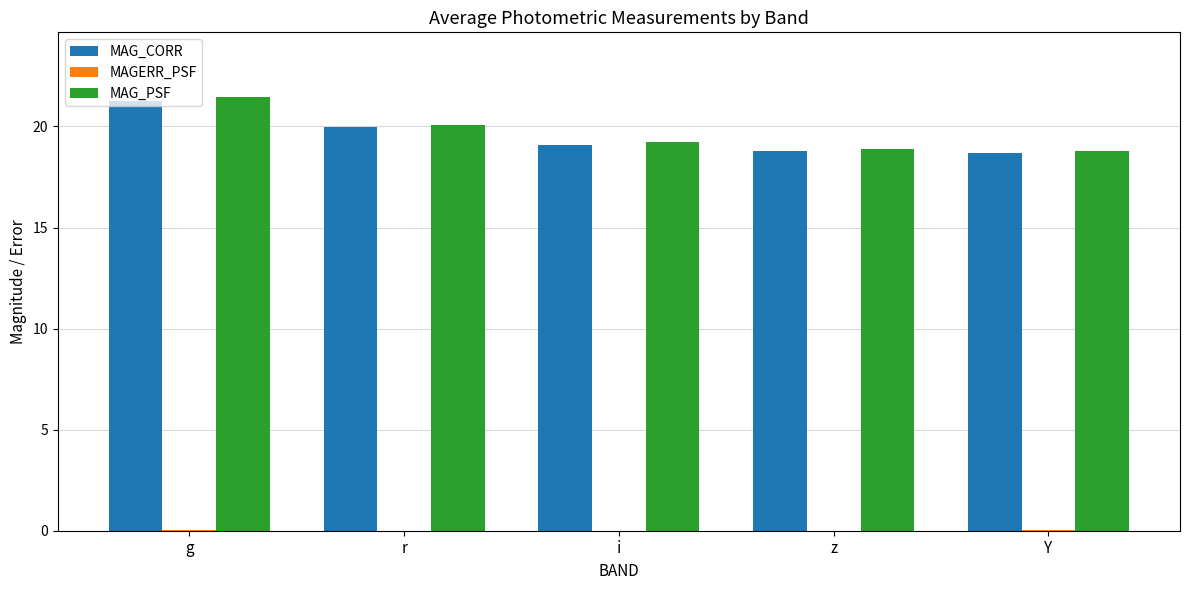

What is the sum of the MAG_CORR values at r and Y?

38.7